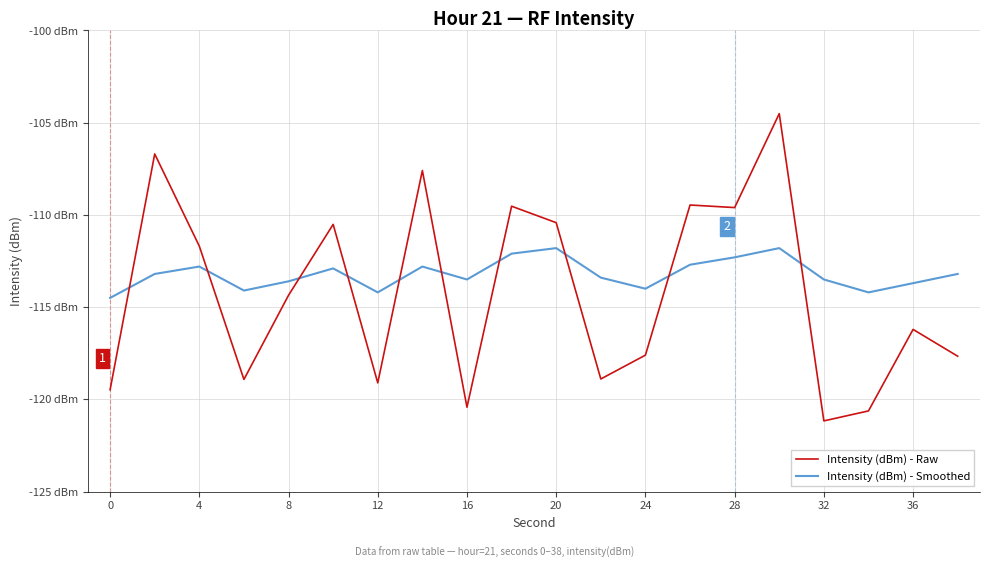

In Intensity (dBm) - Smoothed, how many points are higher than both neighbors (excluding endpoints)?

5